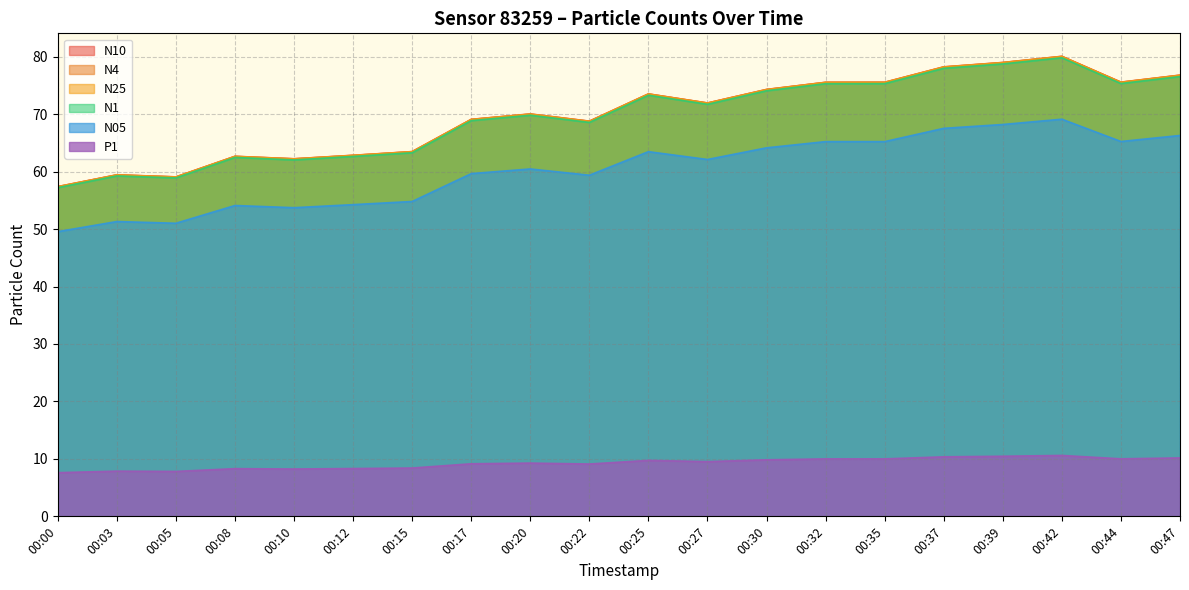

At which label does N25 reach its peak?

00:42